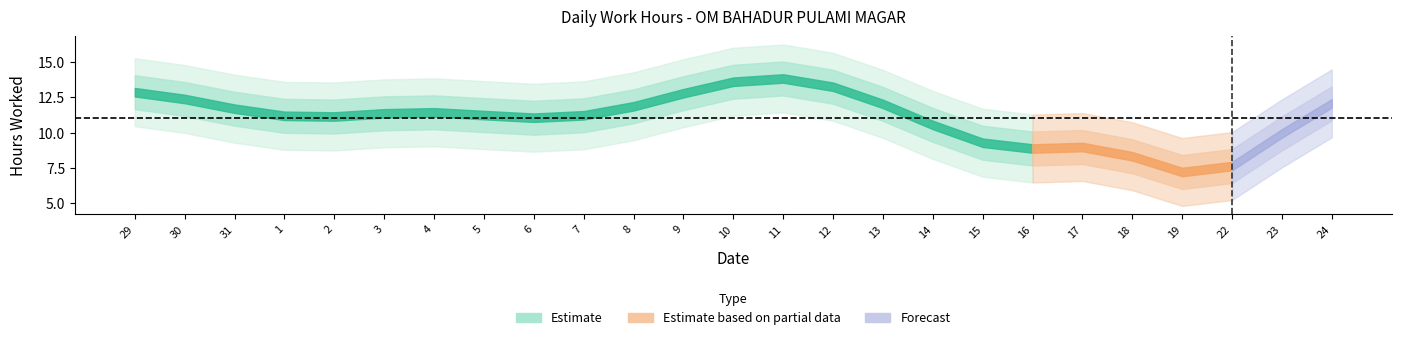

Between 29 and 12, which is larger?

12